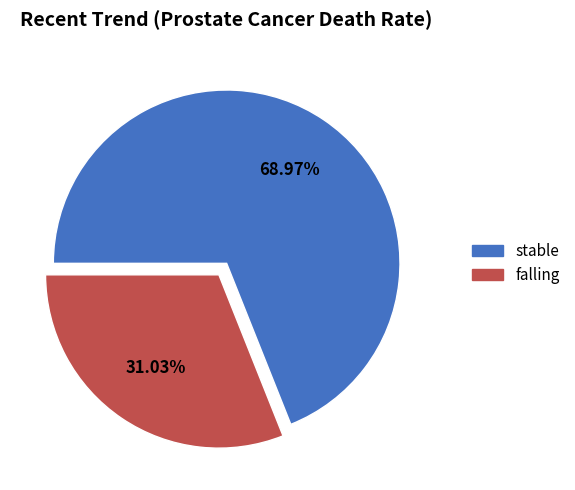

What is the majority slice?

stable